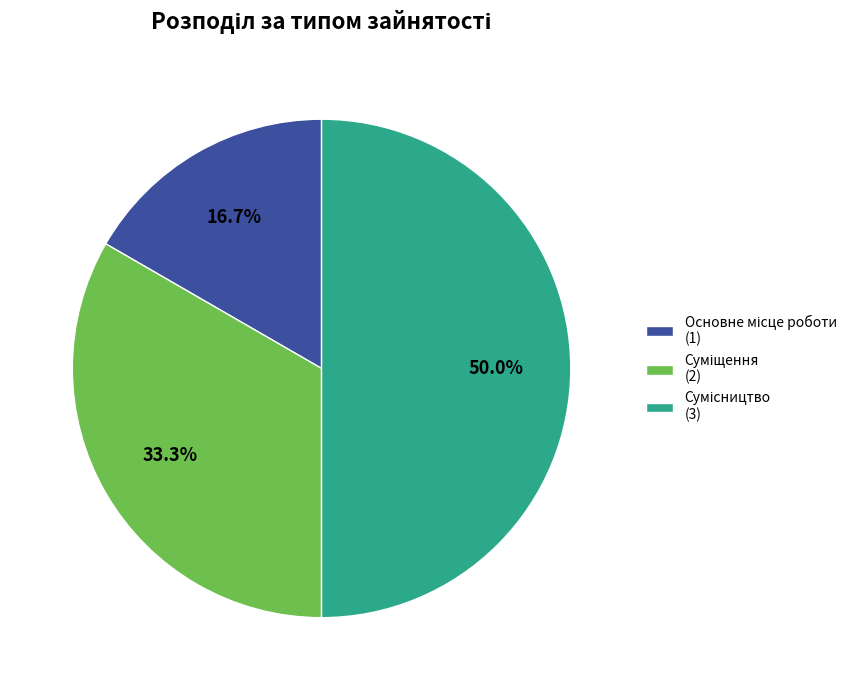

What is the ratio of the value at Основне місце роботи to the value at Суміщення?

0.5